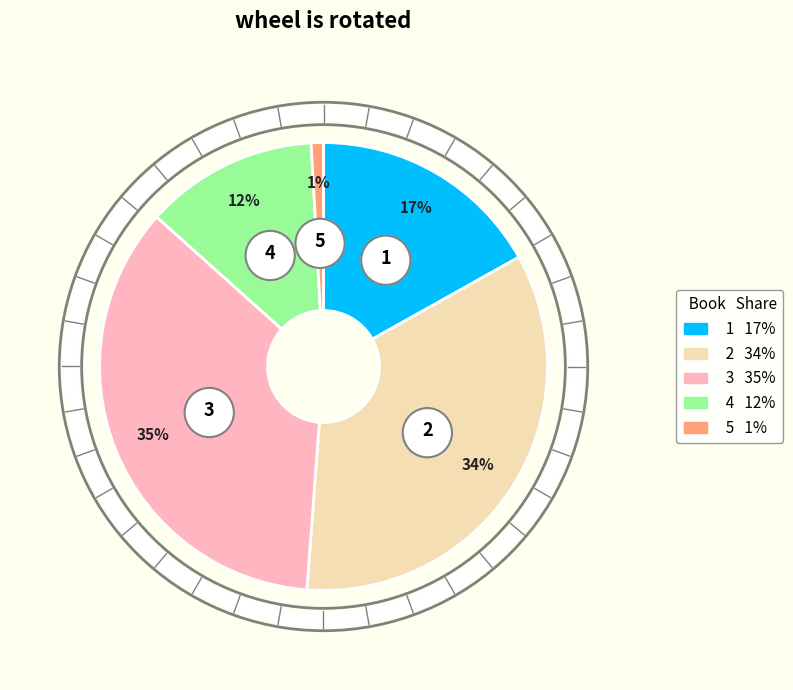

Count the number of slices in the pie.

5